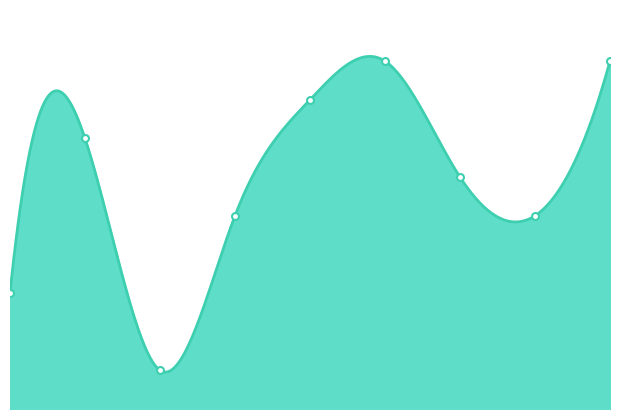

What is the change in value from 3 to 6?

+8